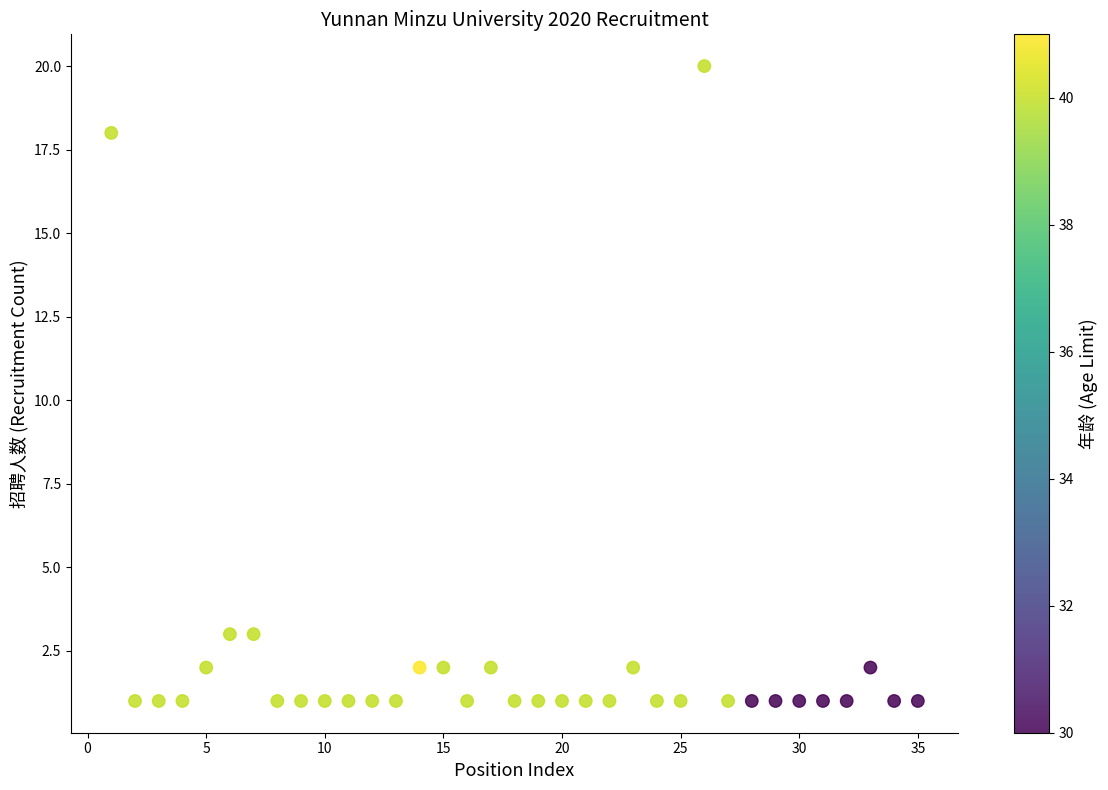

What is the range of Y values (max minus min)?

19